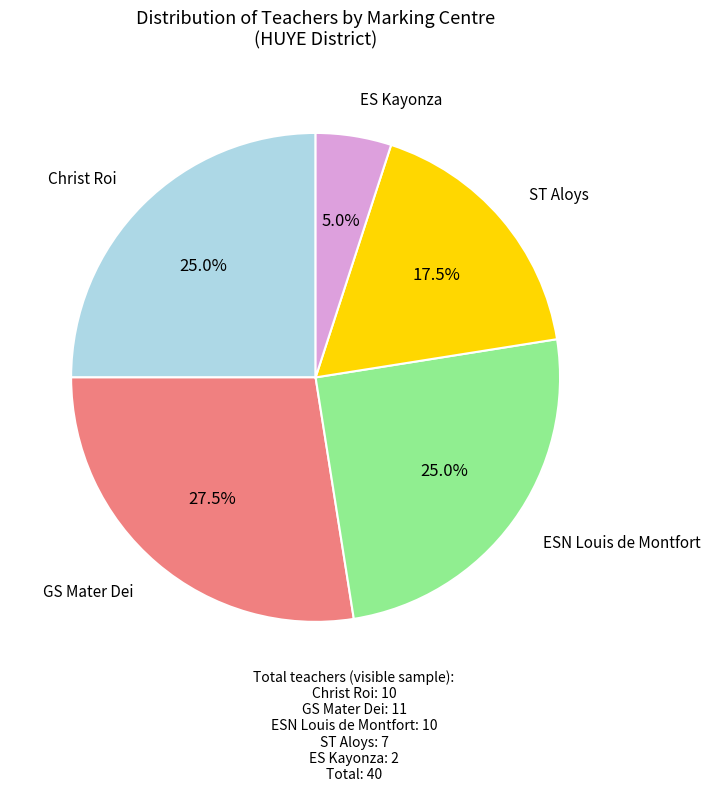

What is the largest slice in the pie chart?

GS Mater Dei